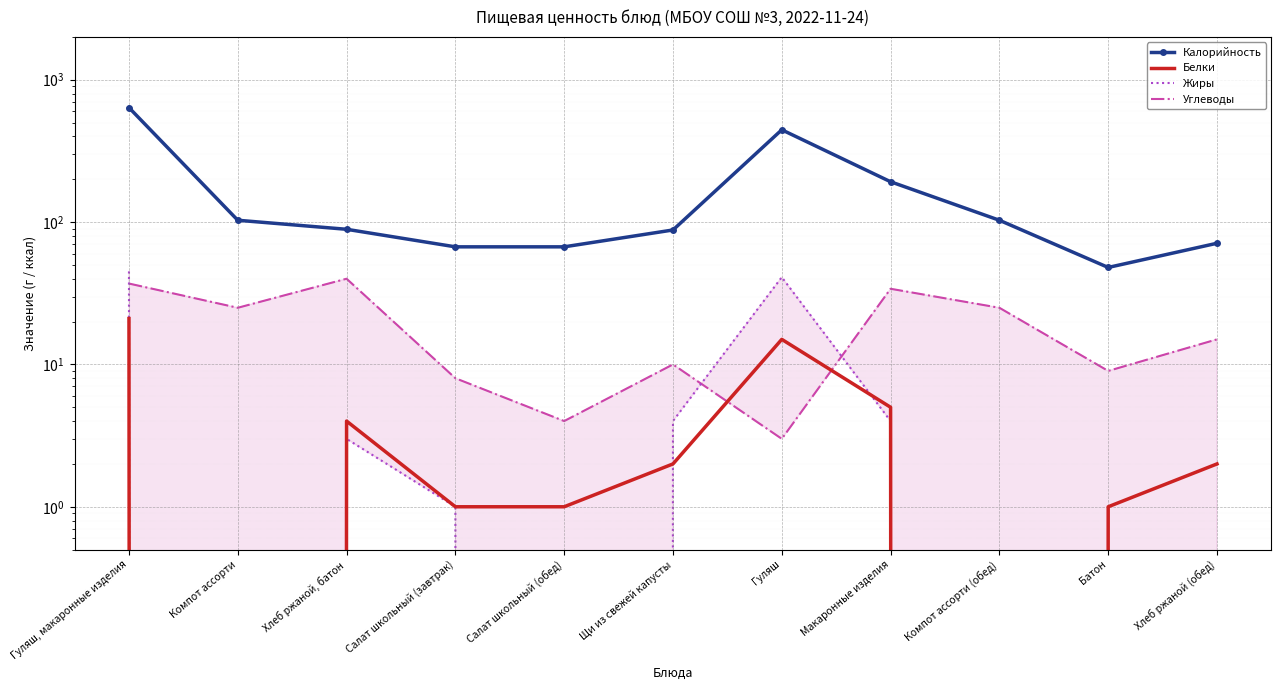

Reading left to right, transcribe all the data shown in this chart.

Калорийность: 637	103	89	67	67	88	445	192	103	48	71
Белки: 21	0	4	1	1	2	15	5	0	1	2
Жиры: 45	0	3	1	0	4	41	4	0	0	0
Углеводы: 37	25	40	8	4	10	3	34	25	9	15